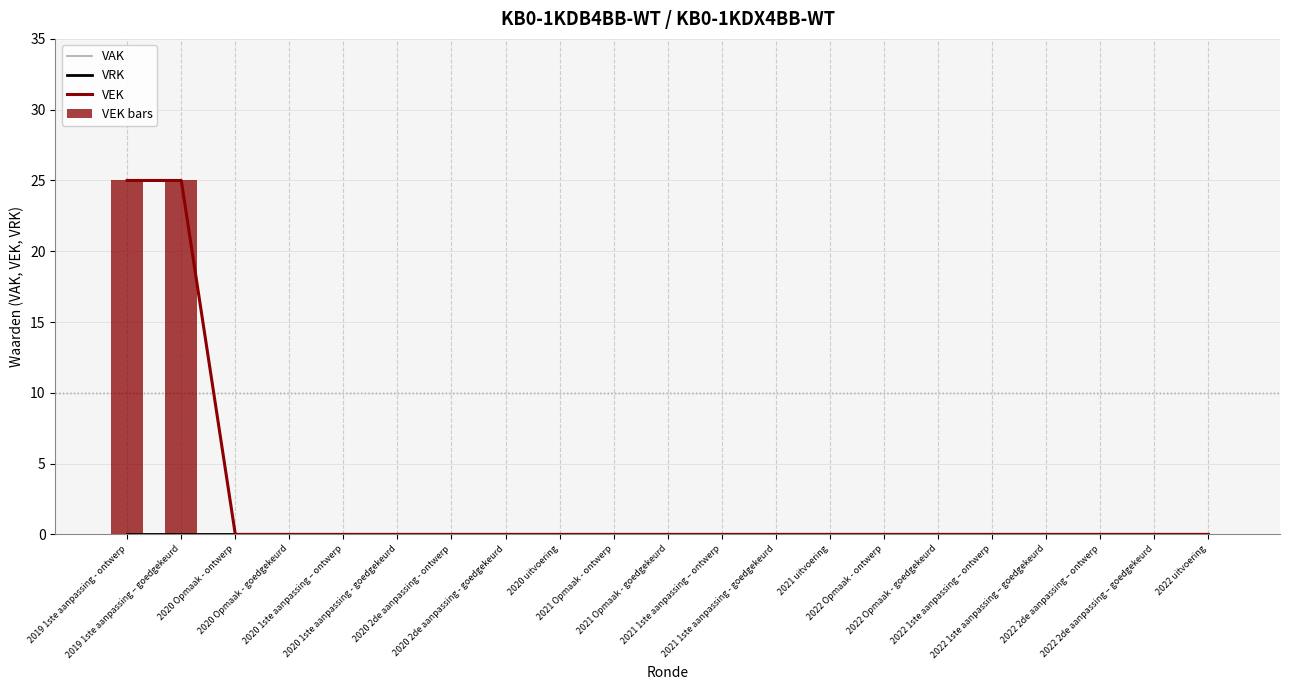

What are all the series names shown in the legend?

VAK, VRK, VEK, VEK bars